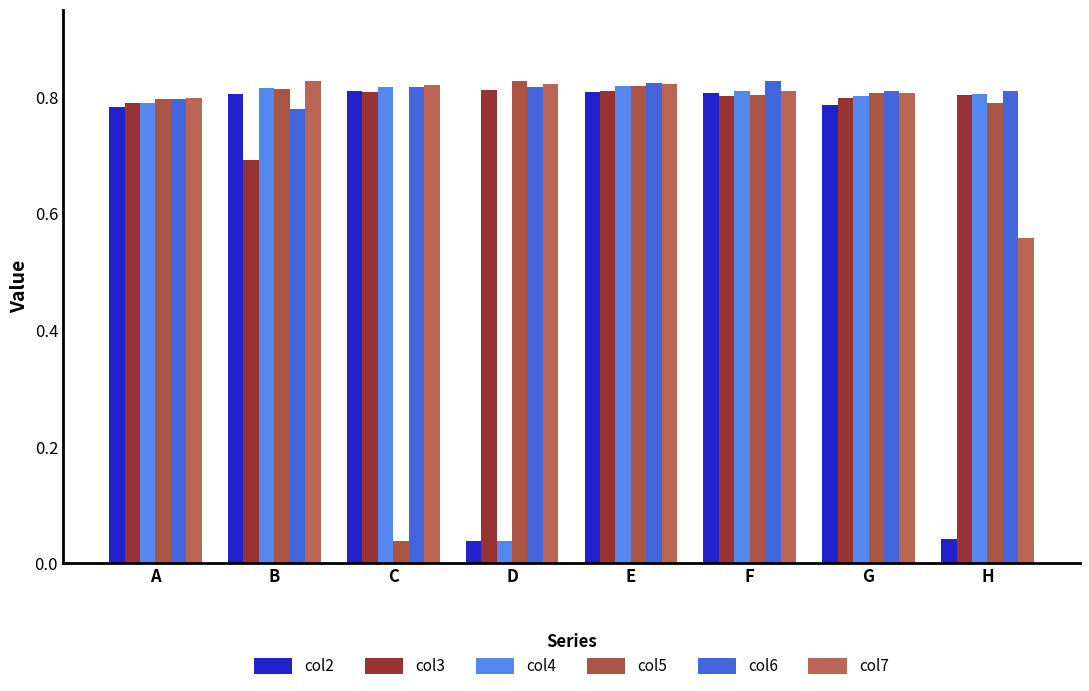

Are the bars grouped side by side (vs. stacked)?

Yes